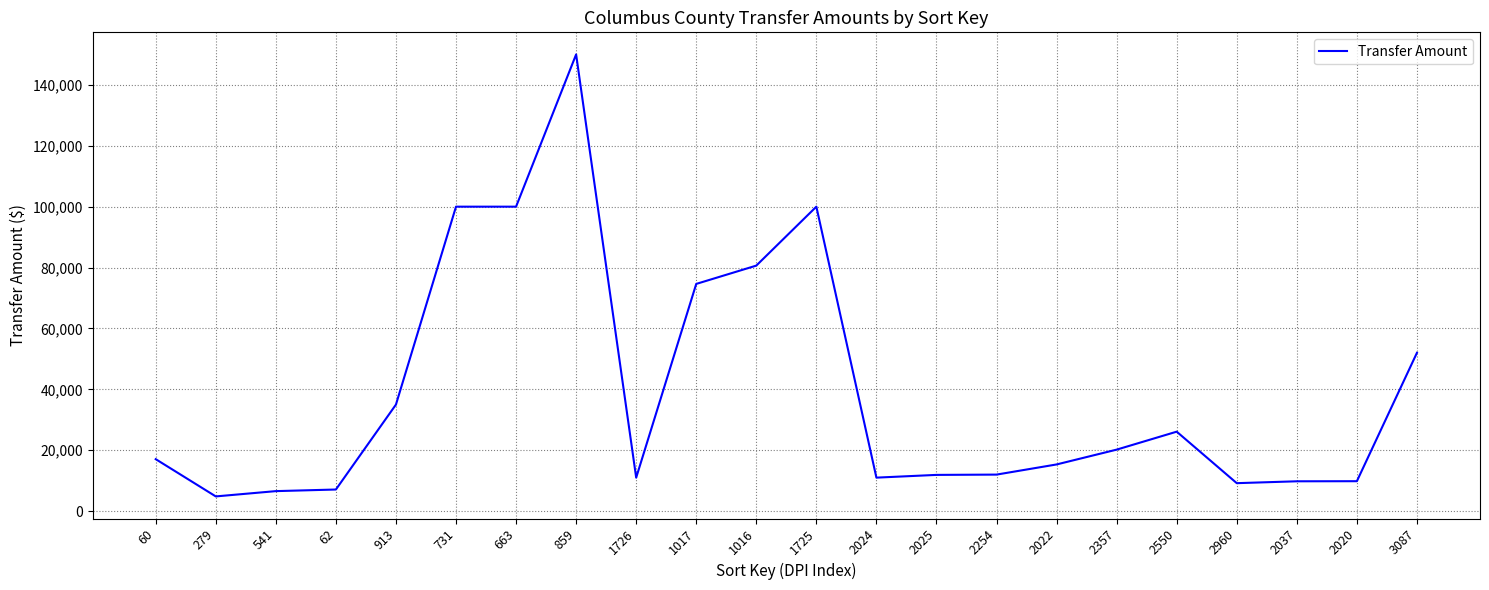

What is the ratio of the value at 1016 to the value at 663?

0.8